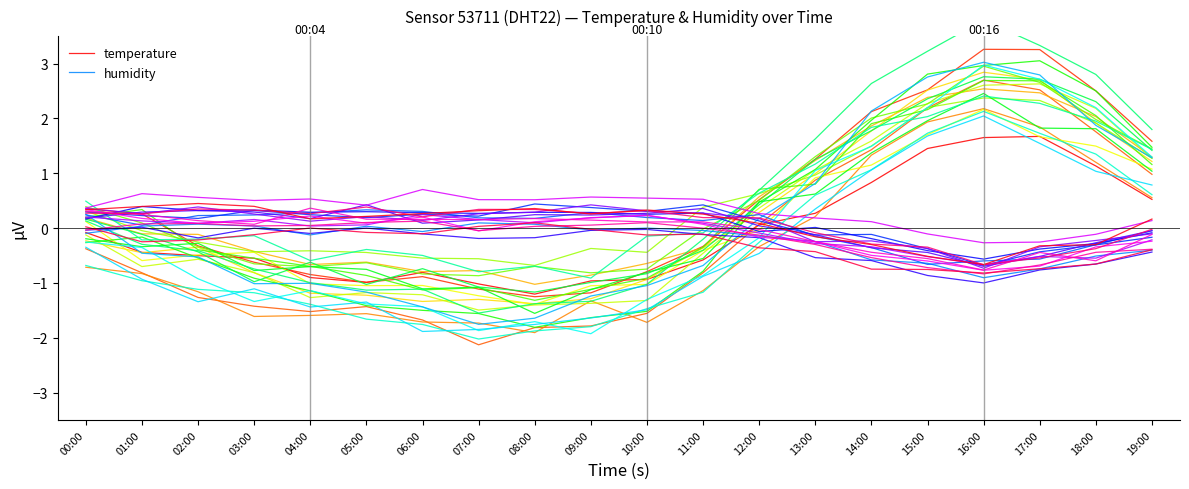

True or false: humidity has more than 2 interior local peaks.

True